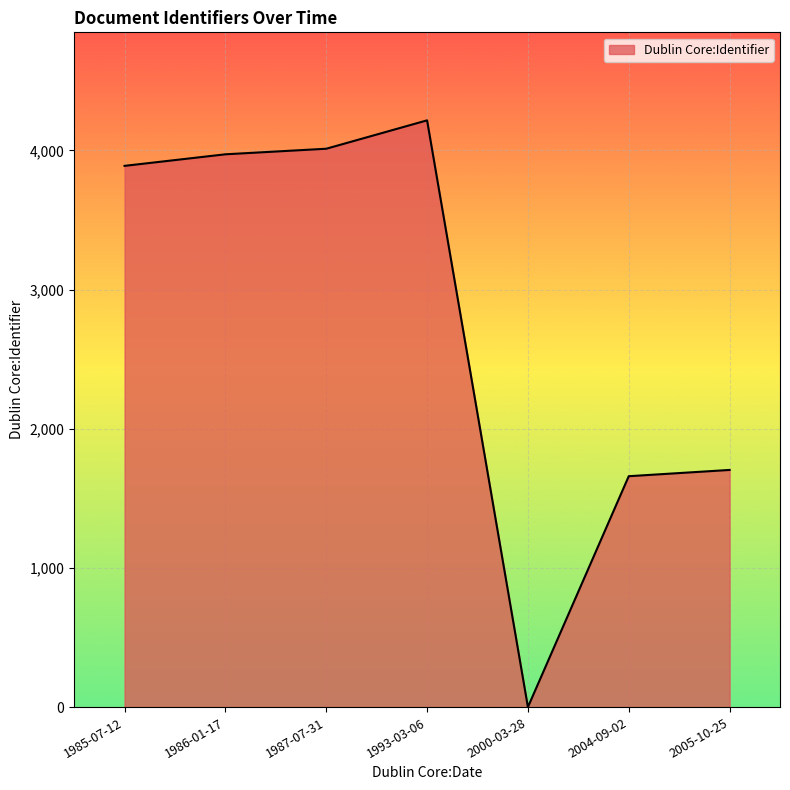

What is the sum of the values at 1987-07-31 and 2000-03-28?

4012